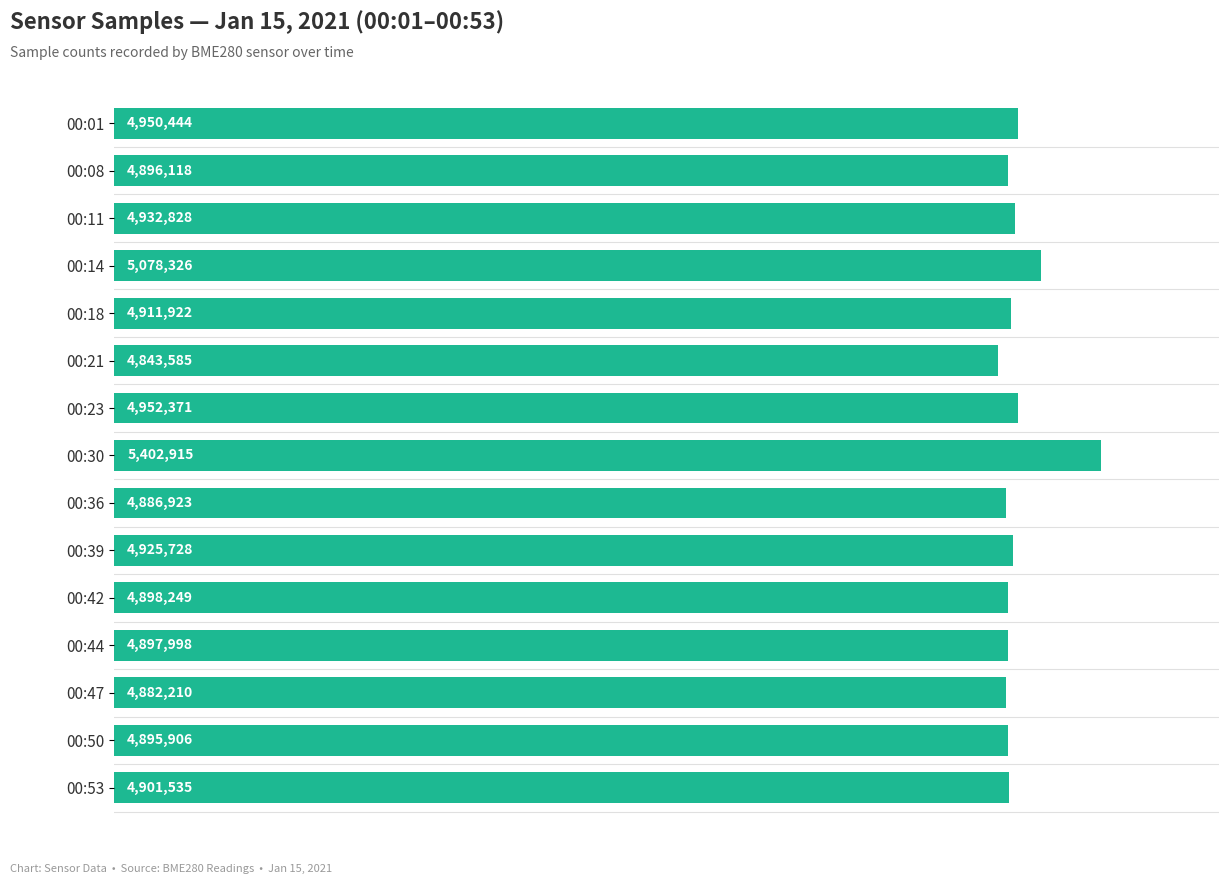

Which label corresponds to the smallest value in the chart?

00:21